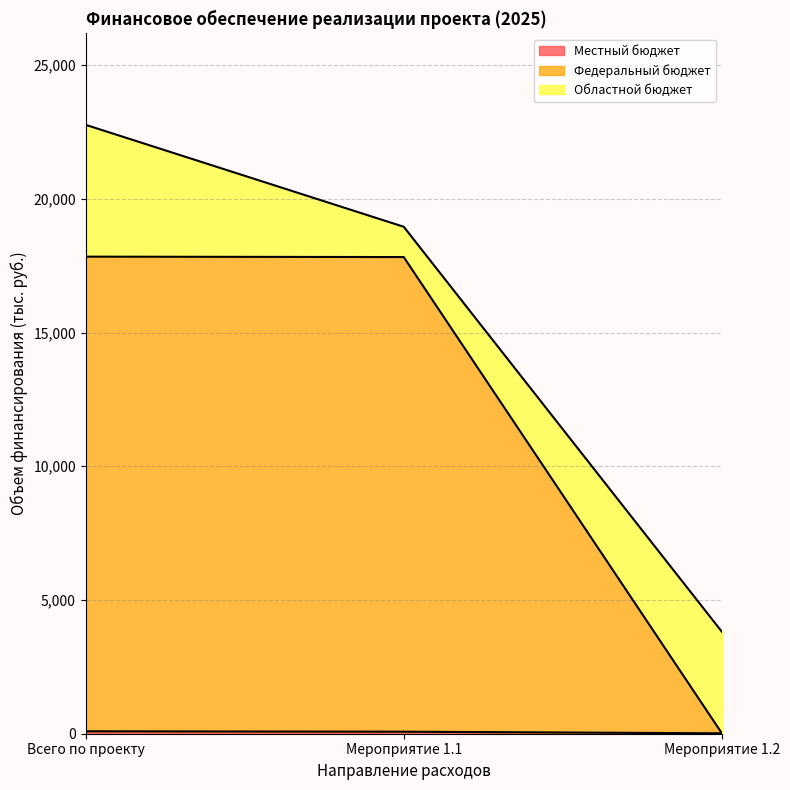

At which category is the sum across all series the highest?

Всего по проекту